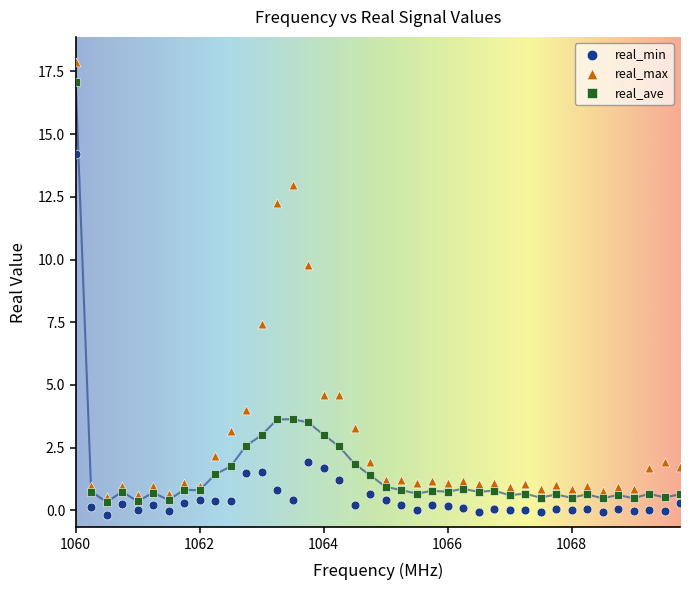

Across all series, what Y value is closest to 8?

7.4